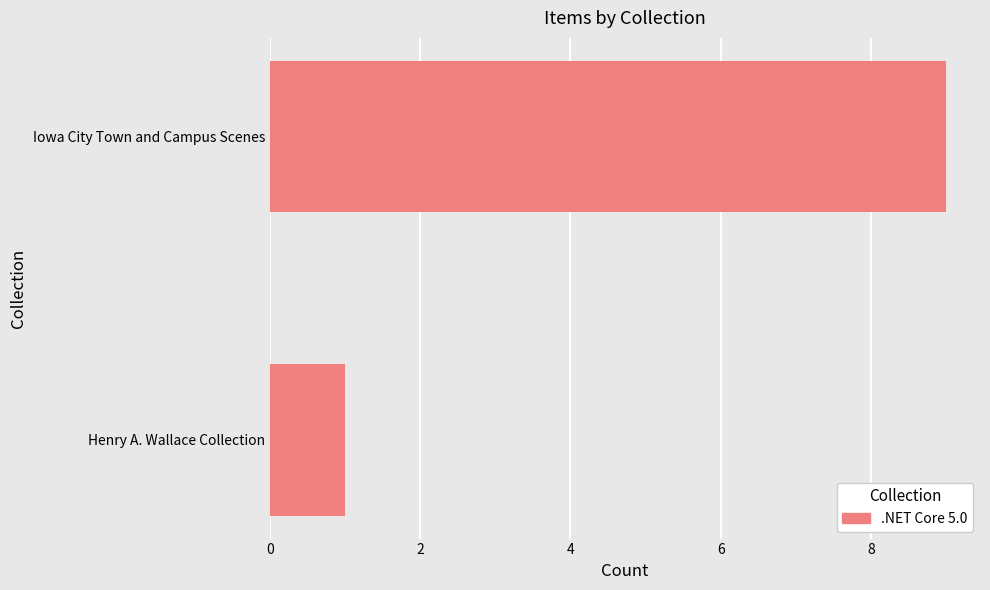

Which has a higher value, Iowa City Town and Campus Scenes or Henry A. Wallace Collection?

Iowa City Town and Campus Scenes